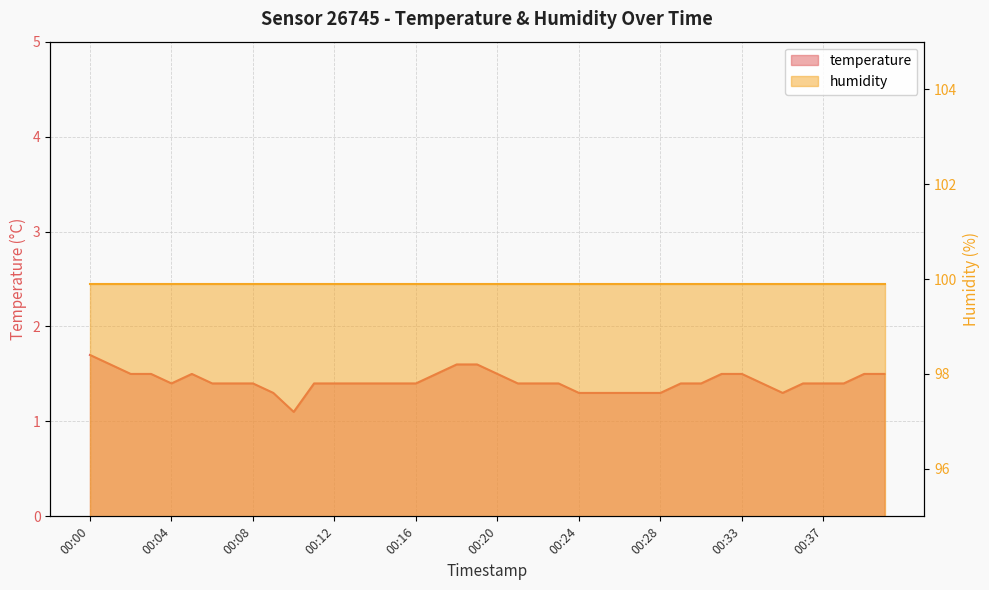

Reading right to left, extract all data points from this chart.

00:40=1.5	00:39=1.5	00:38=1.4	00:37=1.4	00:36=1.4	00:35=1.3	00:34=1.4	00:33=1.5	00:32=1.5	00:30=1.4	00:29=1.4	00:28=1.3	00:27=1.3	00:26=1.3	00:25=1.3	00:24=1.3	00:23=1.4	00:22=1.4	00:21=1.4	00:20=1.5	00:19=1.6	00:18=1.6	00:17=1.5	00:16=1.4	00:15=1.4	00:14=1.4	00:13=1.4	00:12=1.4	00:11=1.4	00:10=1.1	00:09=1.3	00:08=1.4	00:07=1.4	00:06=1.4	00:05=1.5	00:04=1.4	00:03=1.5	00:02=1.5	00:01=1.6	00:00=1.7